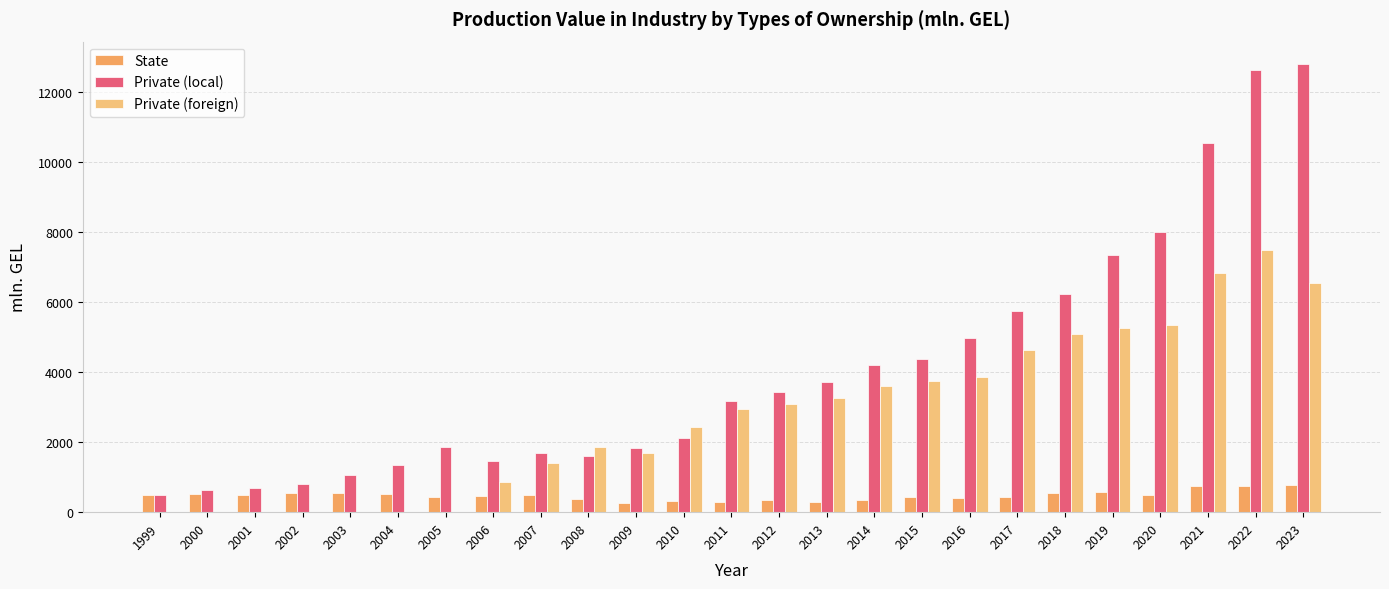

How many distinct data groups are displayed?

3